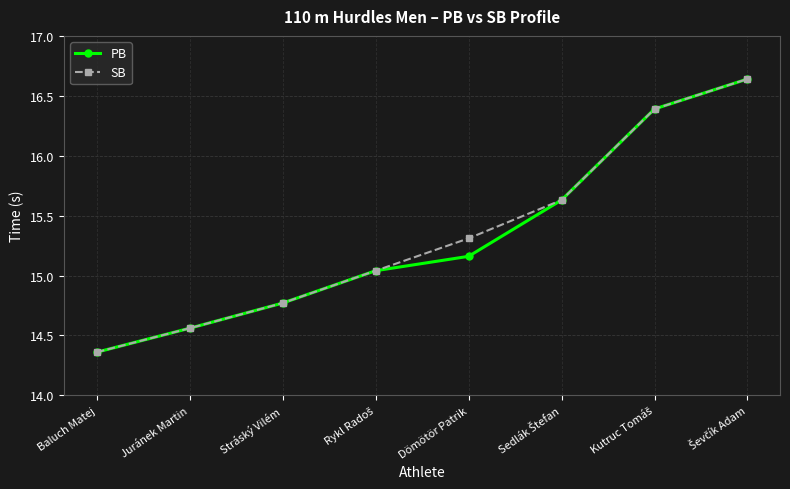

Which category has the lowest value in the PB series?

Baluch Matej